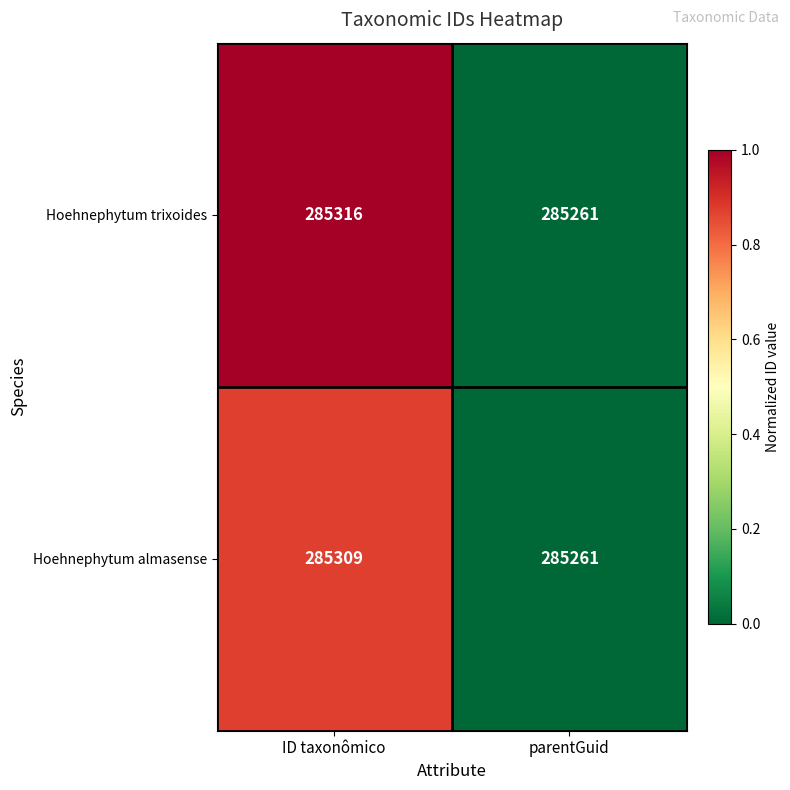

What is the maximum value shown in the chart?

285316